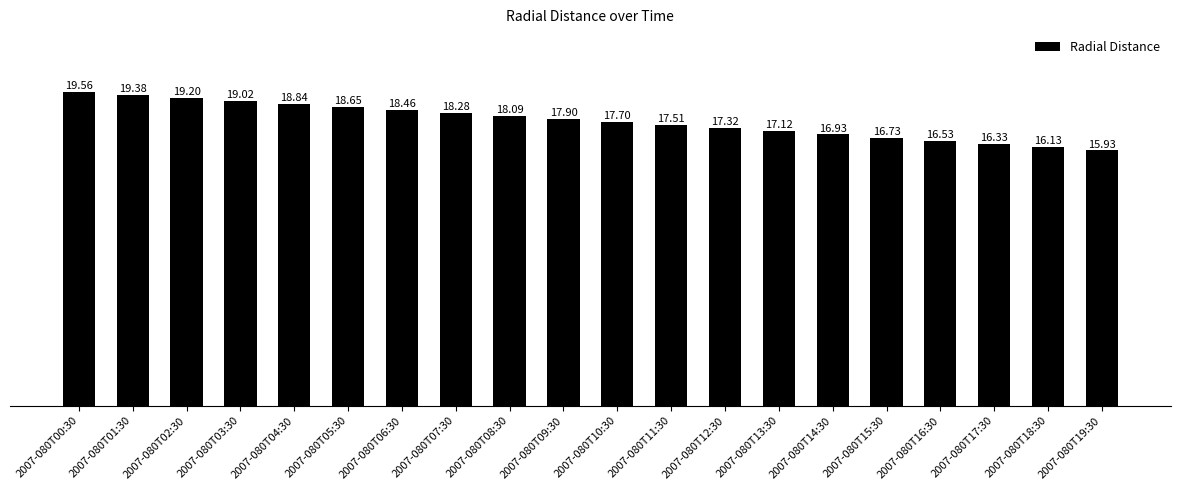

What is the greatest value displayed?

19.6